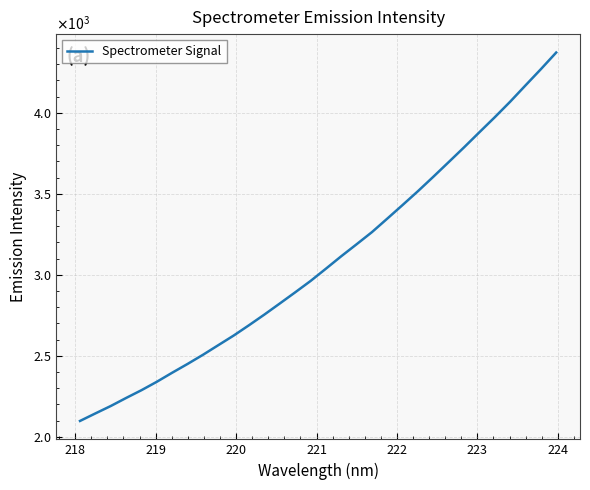

Is this an area chart (filled region under the line)?

No